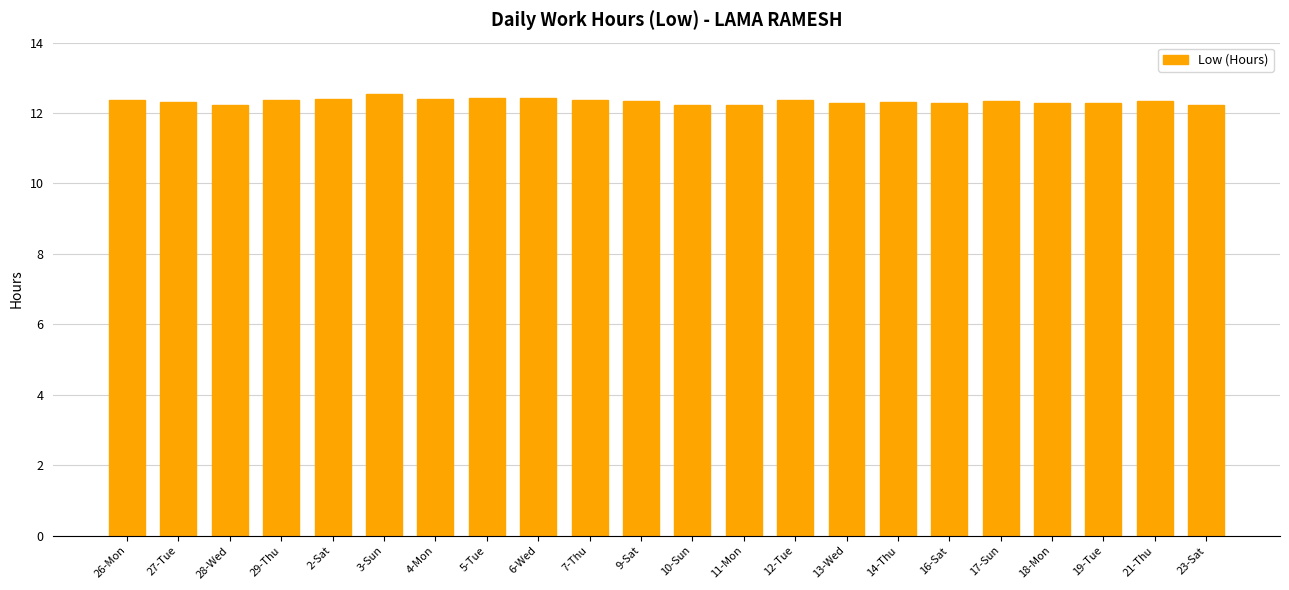

Count the number of categories in the chart.

22